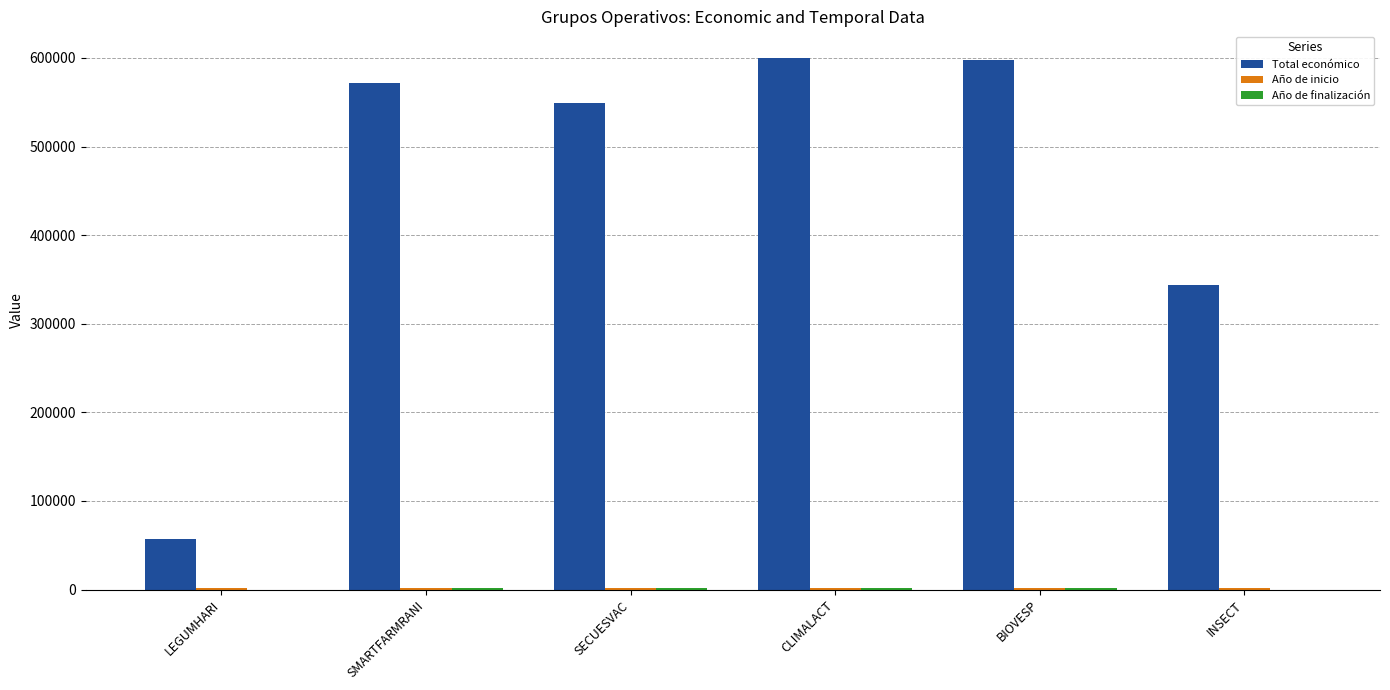

Which series has the largest total across all categories?

Total económico